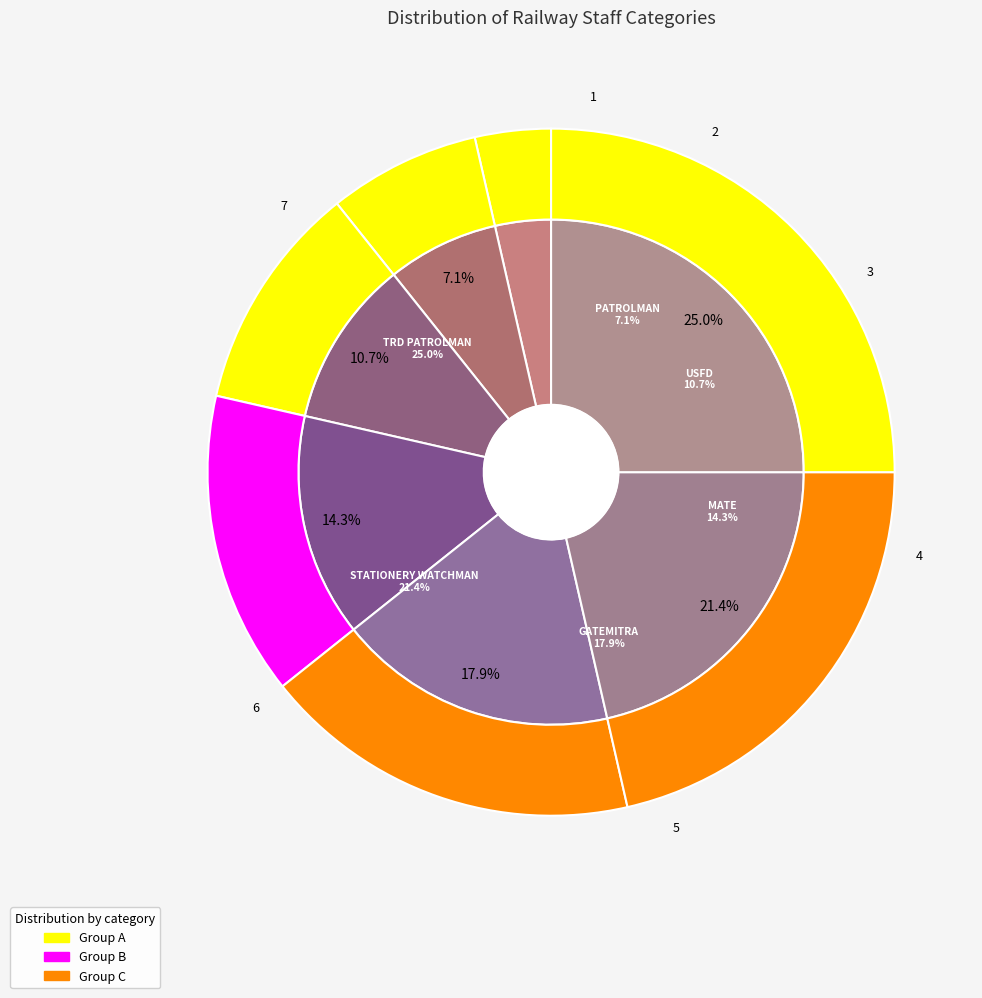

What is the change in value from USFD to TRD PATROLMAN?

+4